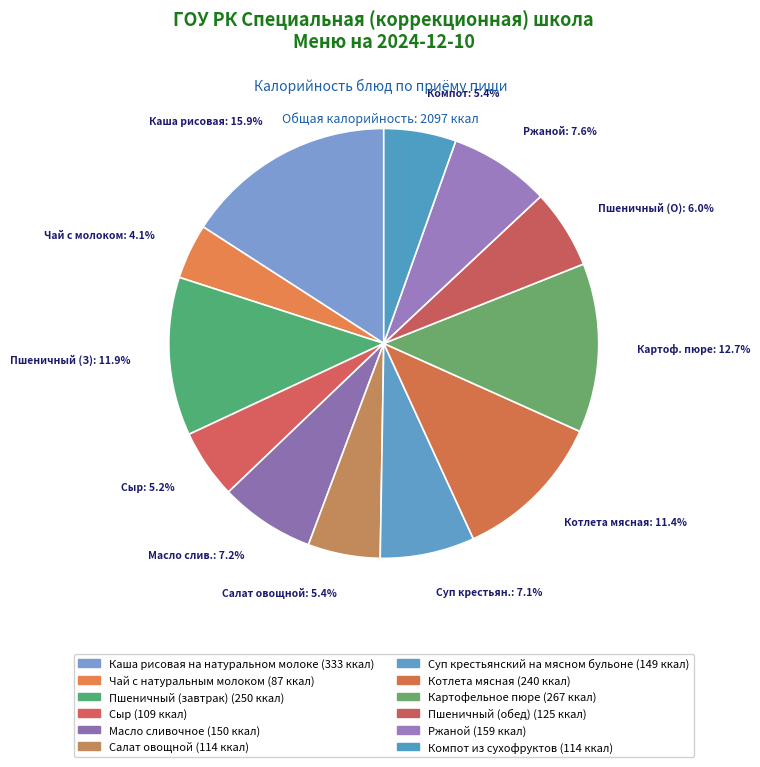

Is there a majority slice in this chart?

No